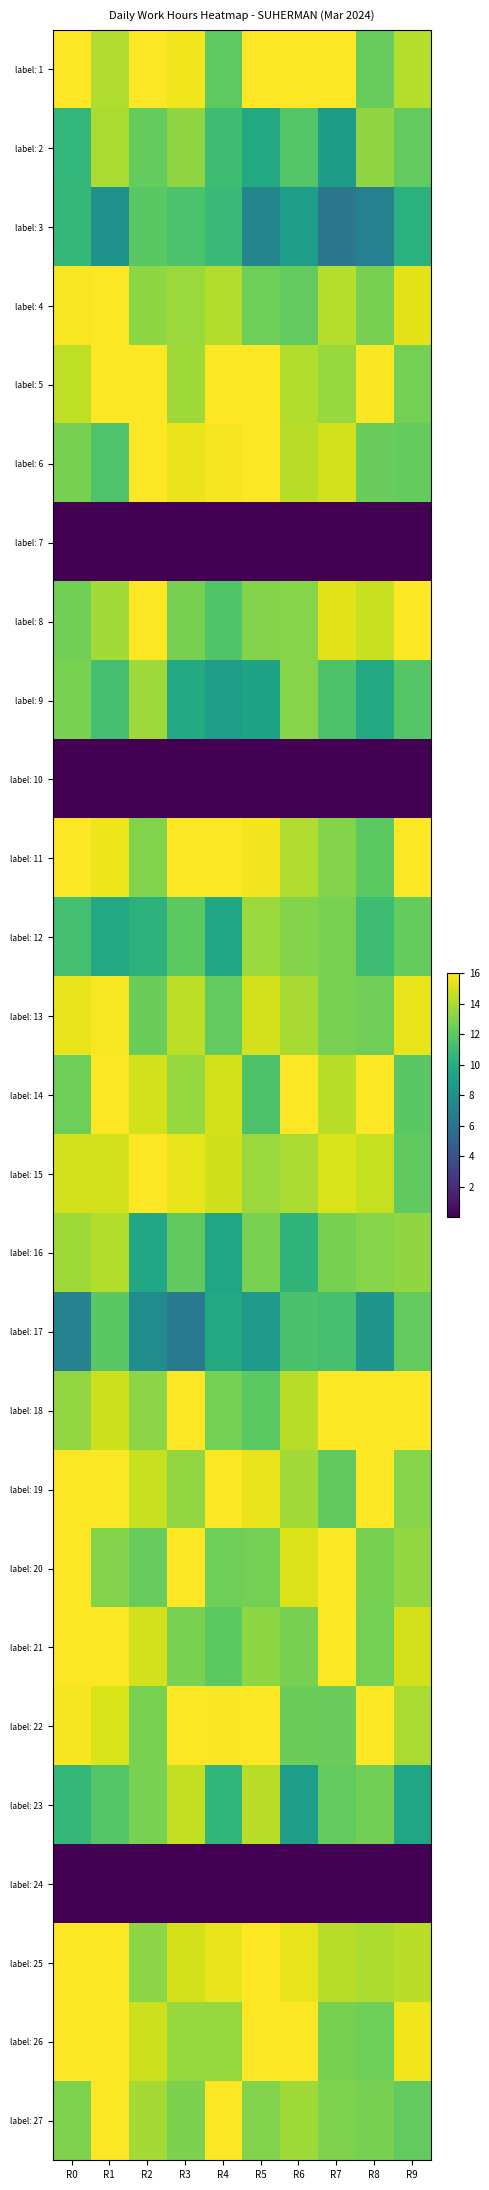

What is the spread (max minus min) of values at R5?

16.0